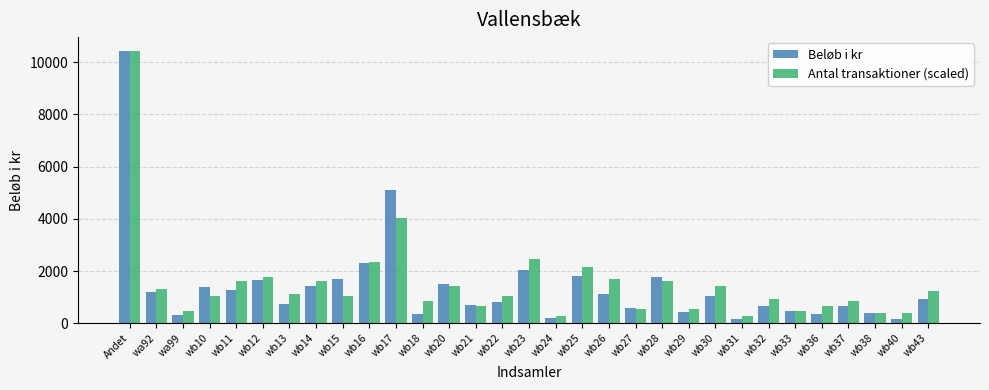

What is the spread (max minus min) of values at wb29?

124.1